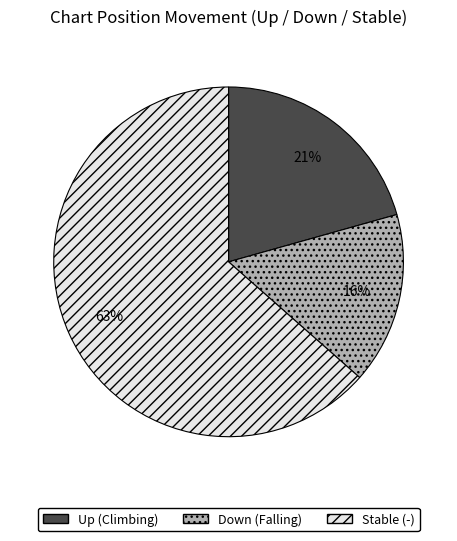

To the nearest percent, what portion does Up (Climbing) represent?

21%